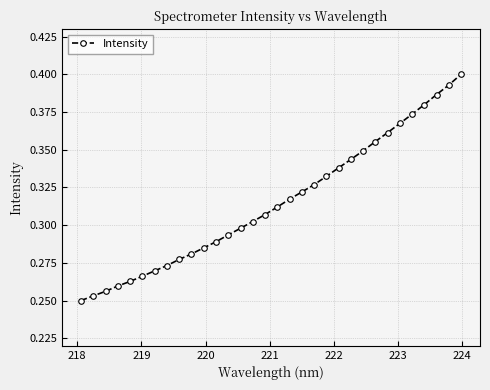

What is the sum of all values?

10.1